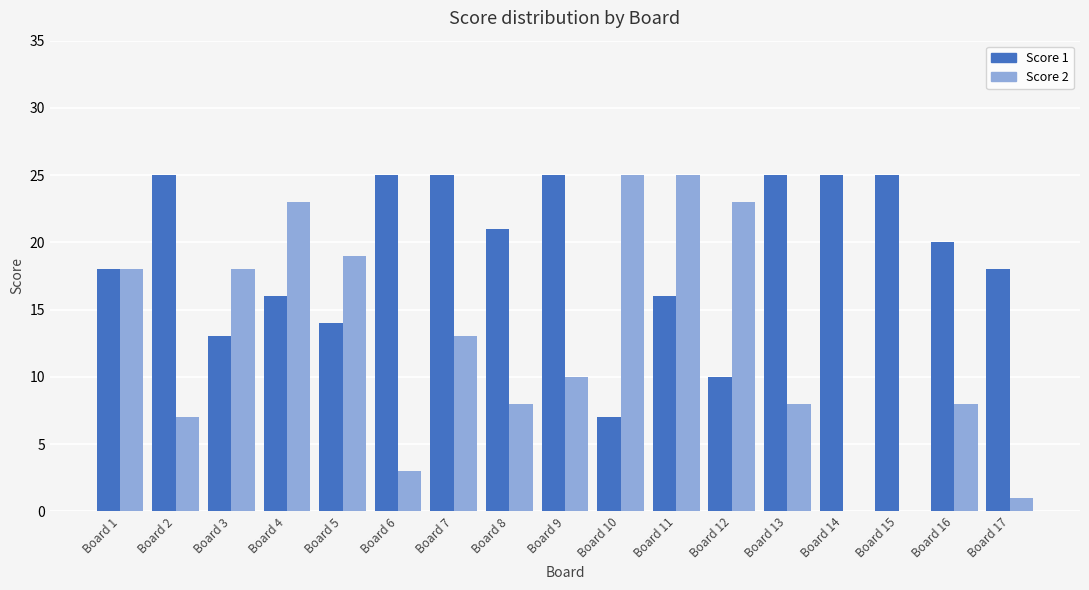

Is it true that Score 1 equals 20 at Board 16?

True